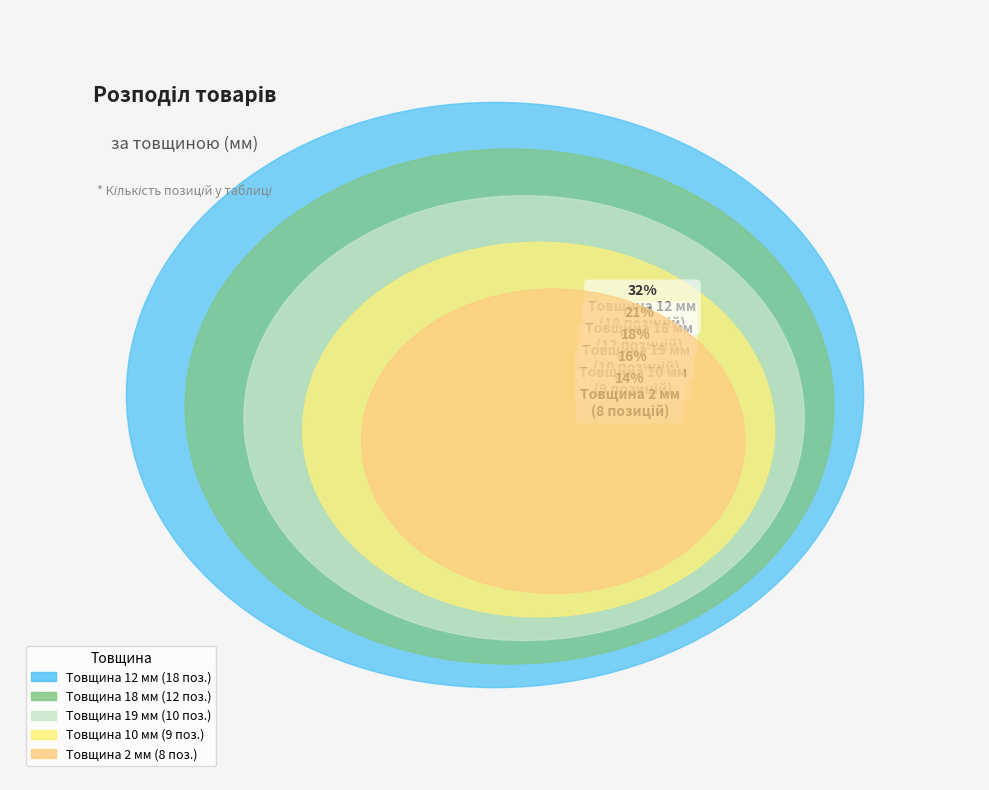

To the nearest percent, what percentage of the pie is 10?

16%